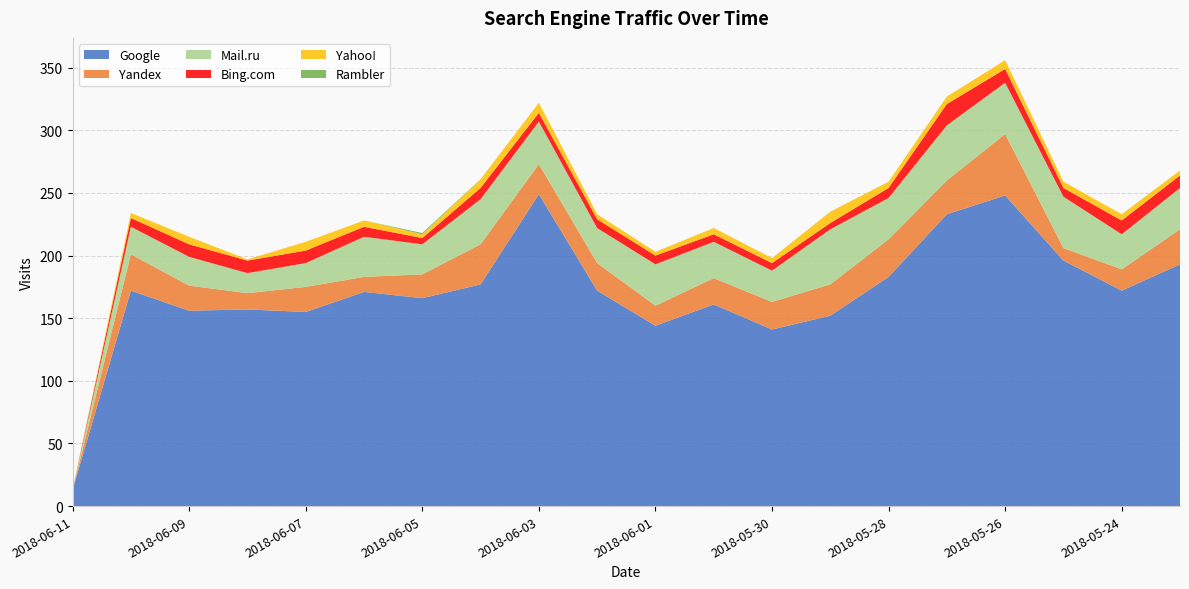

Reading right to left, list all the values displayed in this chart.

Google: 2018-05-23=193	2018-05-24=172	2018-05-25=196	2018-05-26=248	2018-05-27=233	2018-05-28=183	2018-05-29=152	2018-05-30=141	2018-05-31=161	2018-06-01=144	2018-06-02=172	2018-06-03=249	2018-06-04=177	2018-06-05=166	2018-06-06=171	2018-06-07=155	2018-06-08=157	2018-06-09=156	2018-06-10=172	2018-06-11=13
Yandex: 2018-05-23=28	2018-05-24=17	2018-05-25=10	2018-05-26=49	2018-05-27=27	2018-05-28=30	2018-05-29=25	2018-05-30=22	2018-05-31=21	2018-06-01=16	2018-06-02=22	2018-06-03=24	2018-06-04=32	2018-06-05=19	2018-06-06=12	2018-06-07=20	2018-06-08=13	2018-06-09=20	2018-06-10=29	2018-06-11=0
Mail.ru: 2018-05-23=33	2018-05-24=28	2018-05-25=41	2018-05-26=41	2018-05-27=44	2018-05-28=33	2018-05-29=44	2018-05-30=25	2018-05-31=29	2018-06-01=33	2018-06-02=28	2018-06-03=34	2018-06-04=36	2018-06-05=24	2018-06-06=32	2018-06-07=19	2018-06-08=16	2018-06-09=23	2018-06-10=22	2018-06-11=0
Bing.com: 2018-05-23=10	2018-05-24=11	2018-05-25=7	2018-05-26=11	2018-05-27=17	2018-05-28=8	2018-05-29=5	2018-05-30=6	2018-05-31=6	2018-06-01=7	2018-06-02=7	2018-06-03=7	2018-06-04=9	2018-06-05=5	2018-06-06=8	2018-06-07=10	2018-06-08=10	2018-06-09=10	2018-06-10=7	2018-06-11=0
Yahoo!: 2018-05-23=4	2018-05-24=5	2018-05-25=5	2018-05-26=7	2018-05-27=6	2018-05-28=5	2018-05-29=9	2018-05-30=4	2018-05-31=5	2018-06-01=3	2018-06-02=4	2018-06-03=8	2018-06-04=7	2018-06-05=3	2018-06-06=5	2018-06-07=7	2018-06-08=1	2018-06-09=6	2018-06-10=4	2018-06-11=0
Rambler: 2018-05-23=0	2018-05-24=0	2018-05-25=0	2018-05-26=0	2018-05-27=0	2018-05-28=0	2018-05-29=0	2018-05-30=0	2018-05-31=0	2018-06-01=0	2018-06-02=0	2018-06-03=0	2018-06-04=0	2018-06-05=1	2018-06-06=0	2018-06-07=0	2018-06-08=0	2018-06-09=0	2018-06-10=0	2018-06-11=0